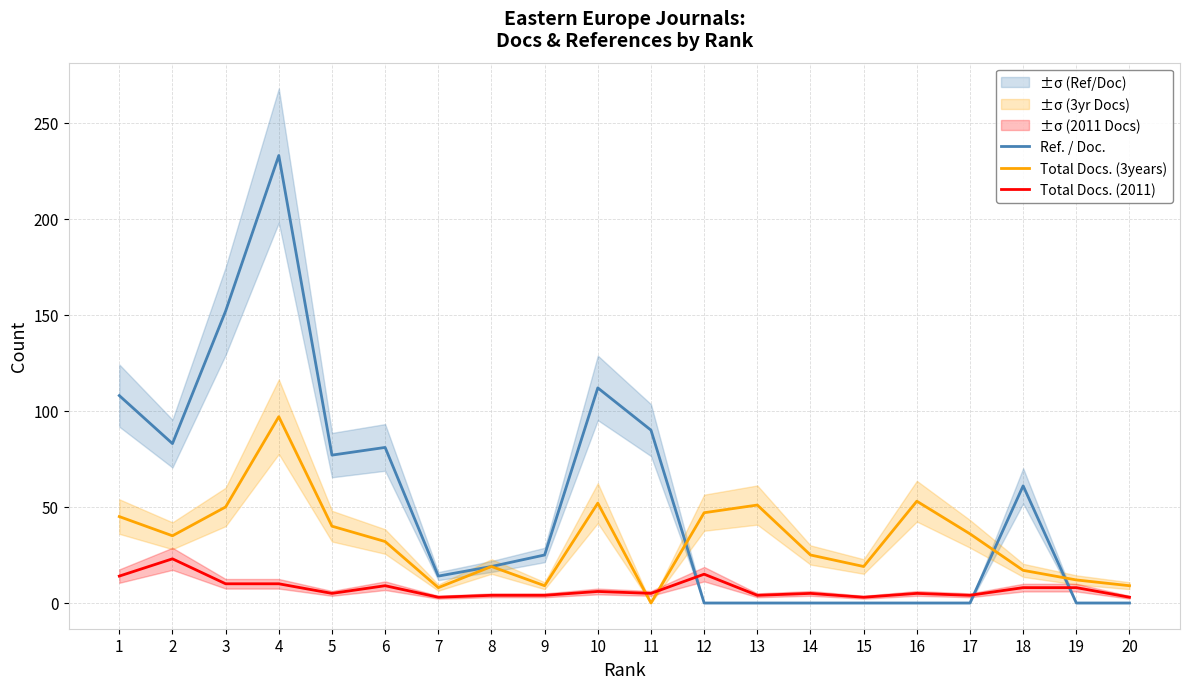

True or false: Total Docs. (2011) has more than 0 interior local peaks.

True